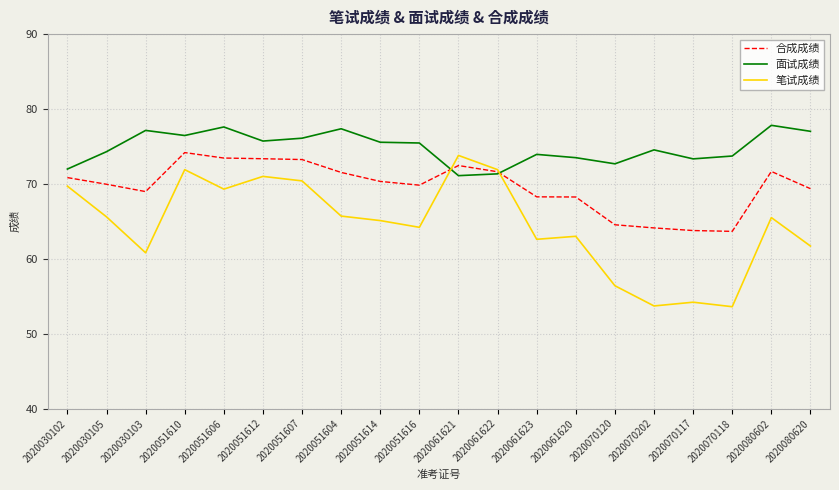

Which series changed the most between 2020051612 and 2020080620?

笔试成绩